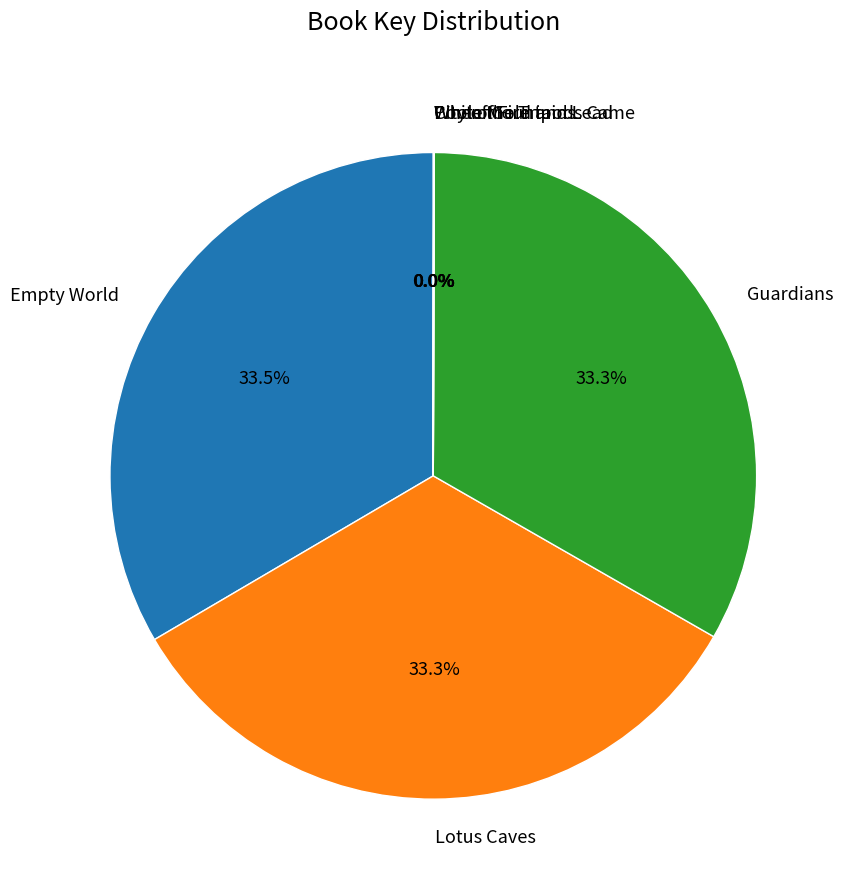

Is the sum of Guardians and Lotus Caves greater than half?

Yes